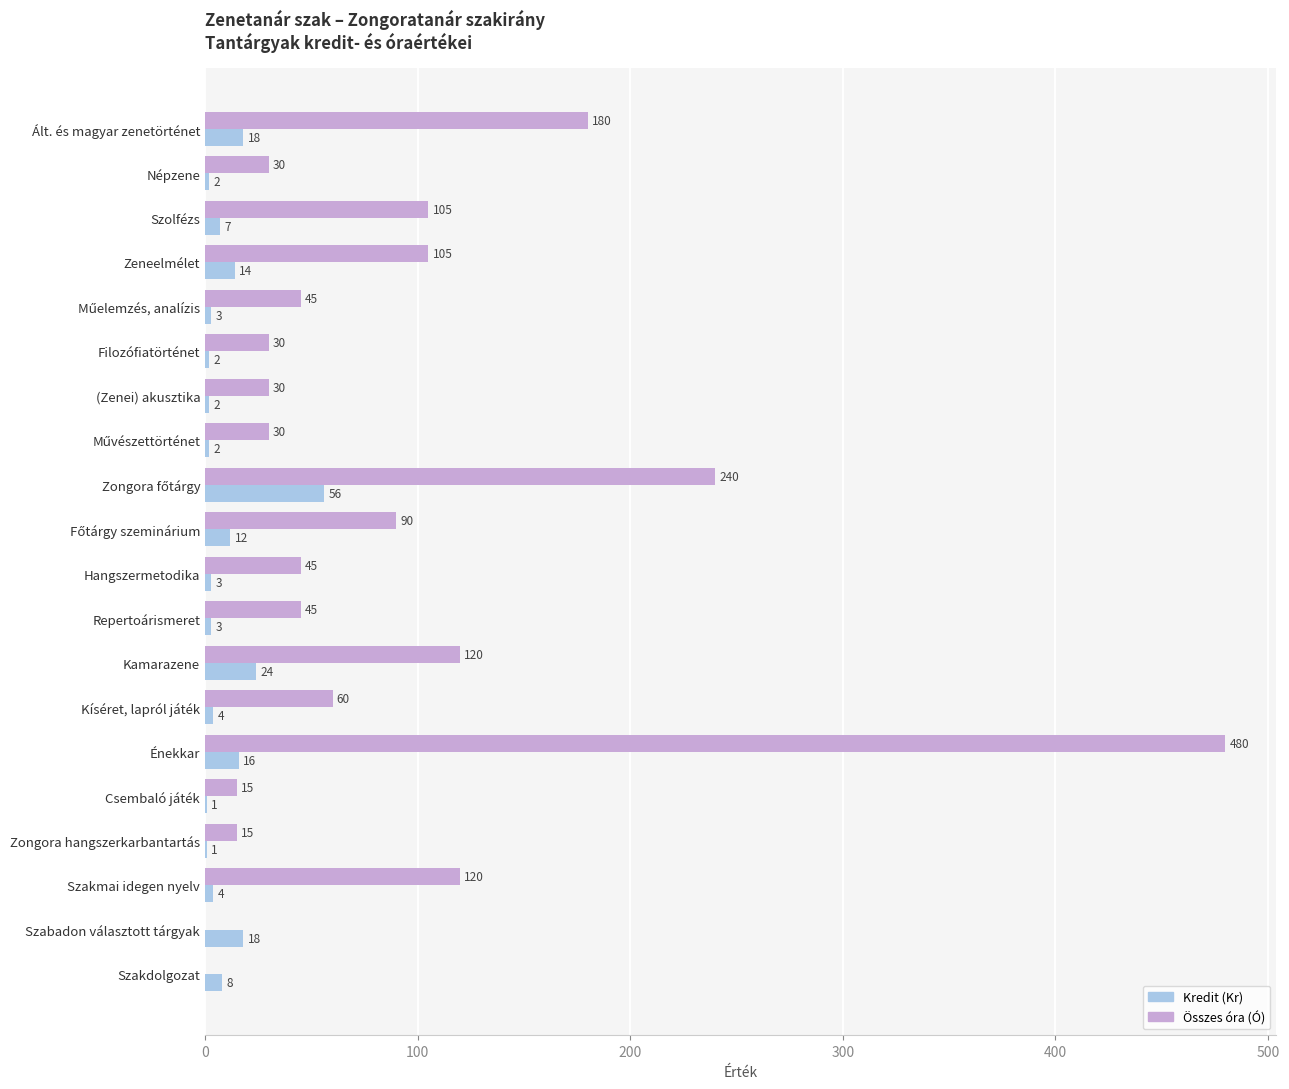

What is the sum of all Összes óra (Ó) values?

1785